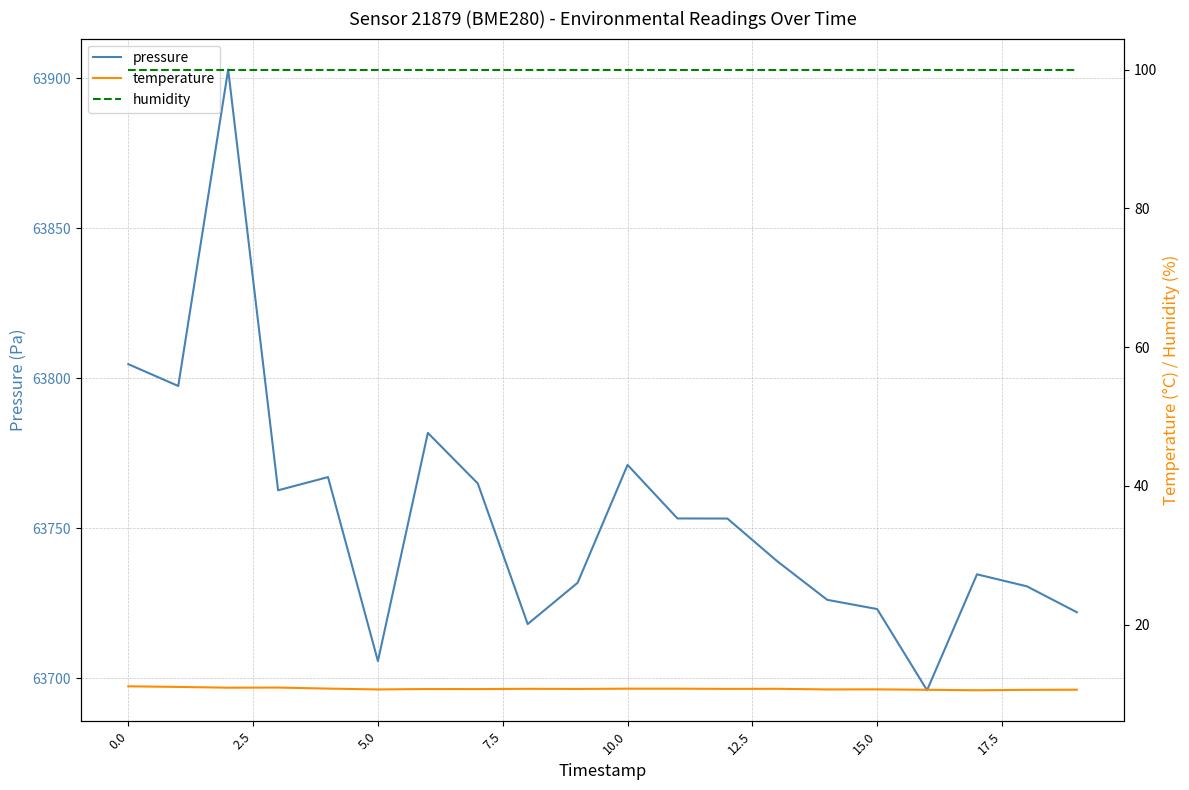

Count the number of data series in this chart.

3